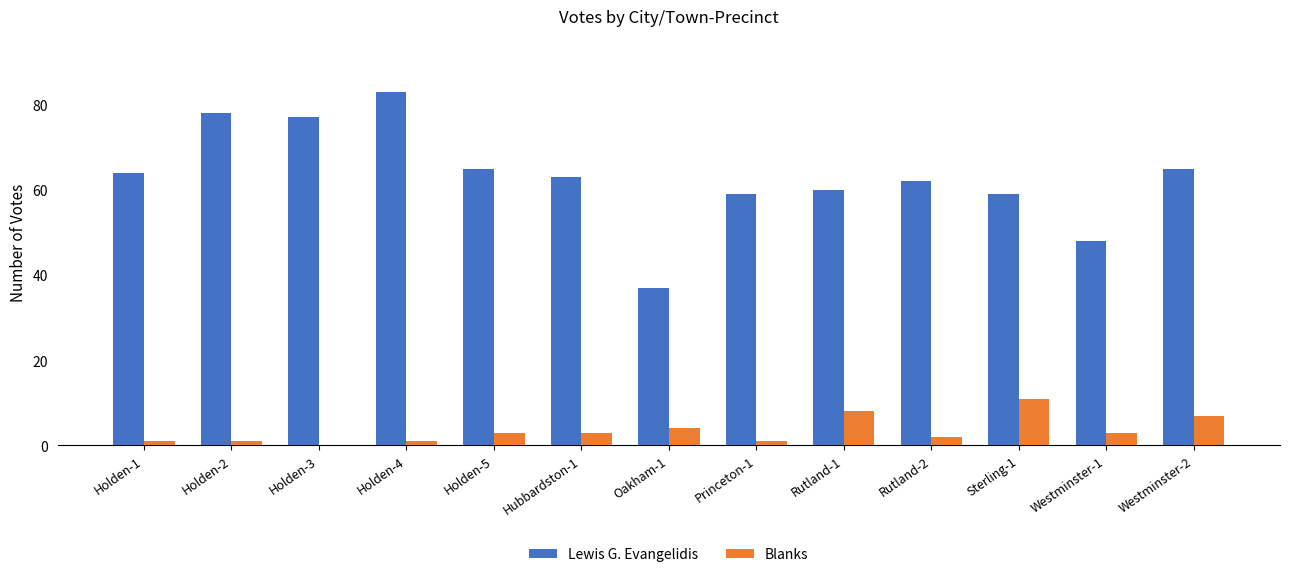

Which series has the largest range (max minus min)?

Lewis G. Evangelidis